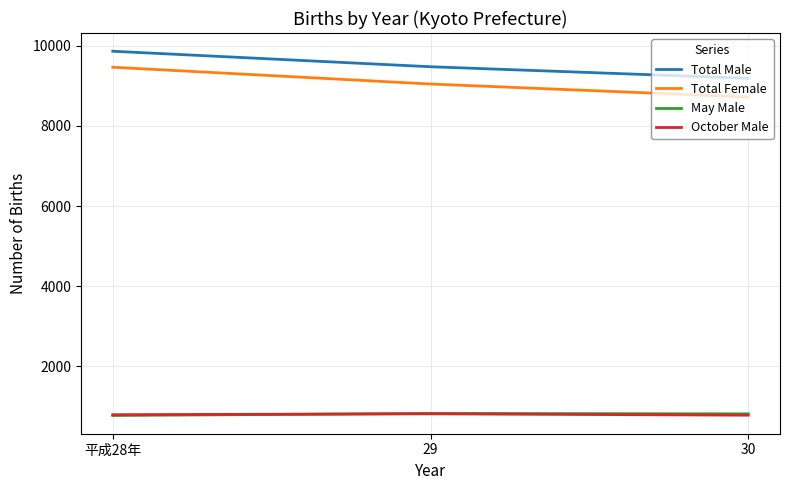

Where is May Male nearest to the value 800?

30